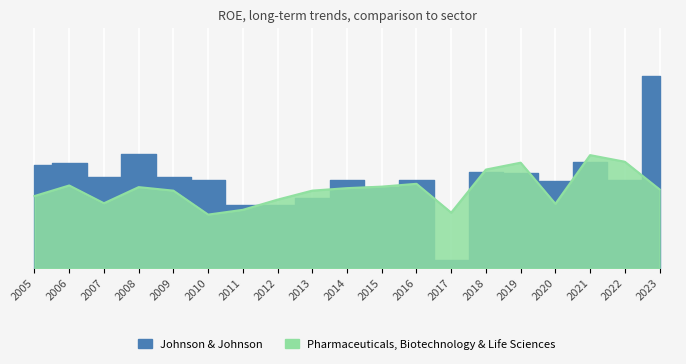

What is the difference between the Pharmaceuticals, Biotechnology & Life Sciences values at 2019 and 2020?

0.1